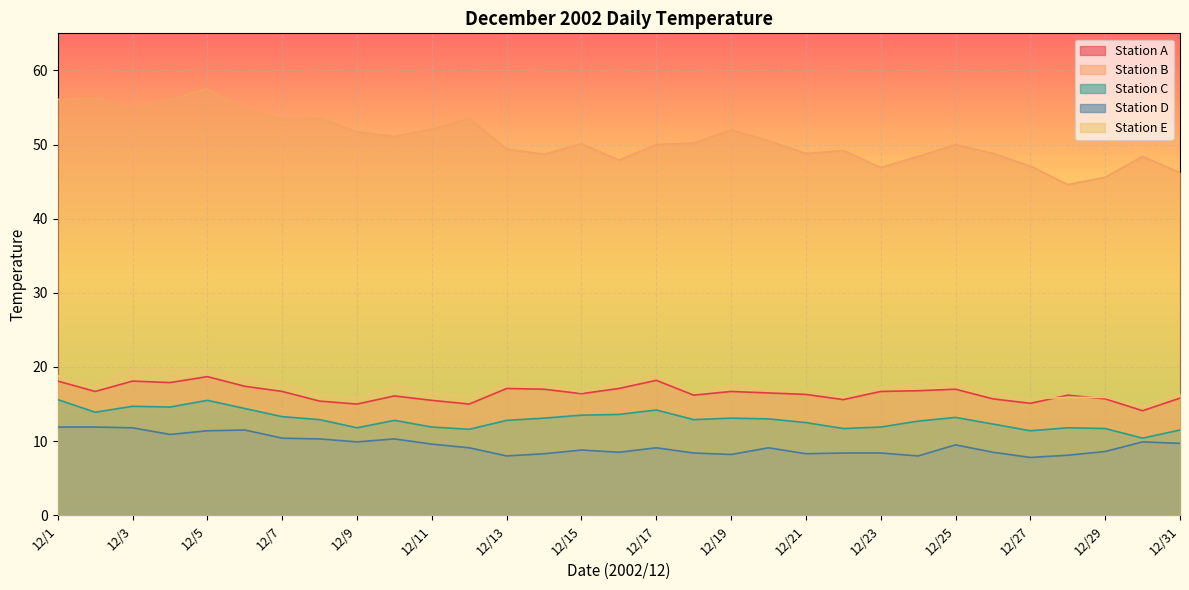

Which label corresponds to the smallest value in the chart?

12/27